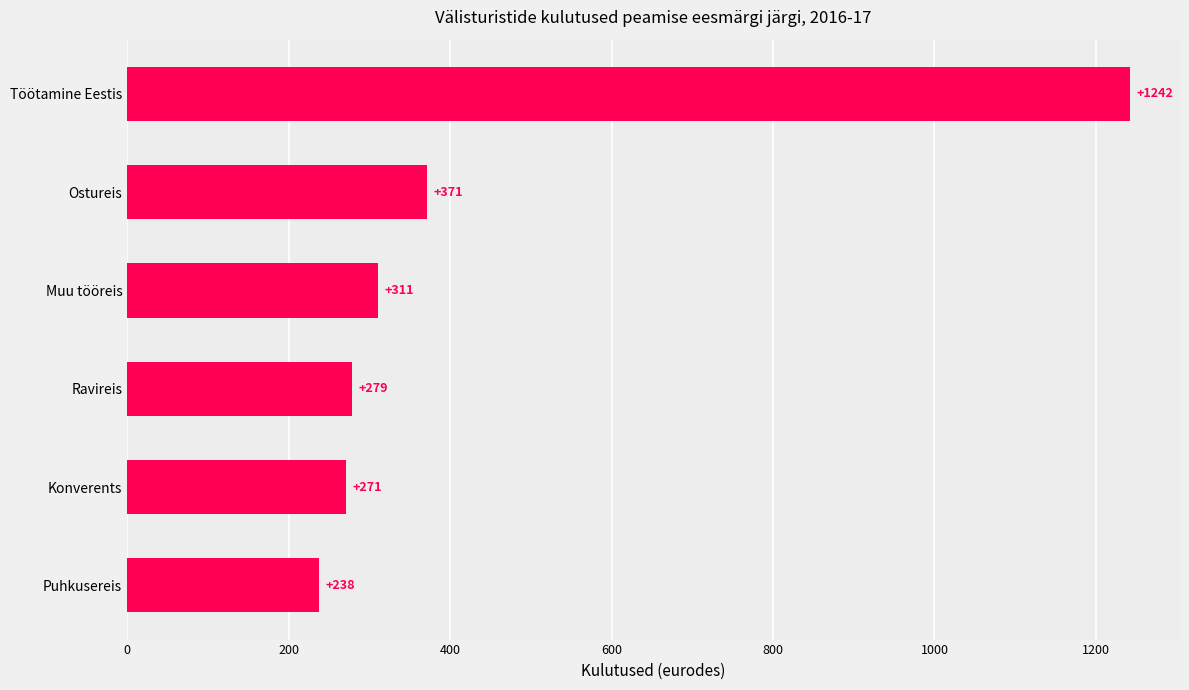

List the labels in order of value, smallest first.

Puhkusereis, Konverents, Ravireis, Muu tööreis, Ostureis, Töötamine Eestis